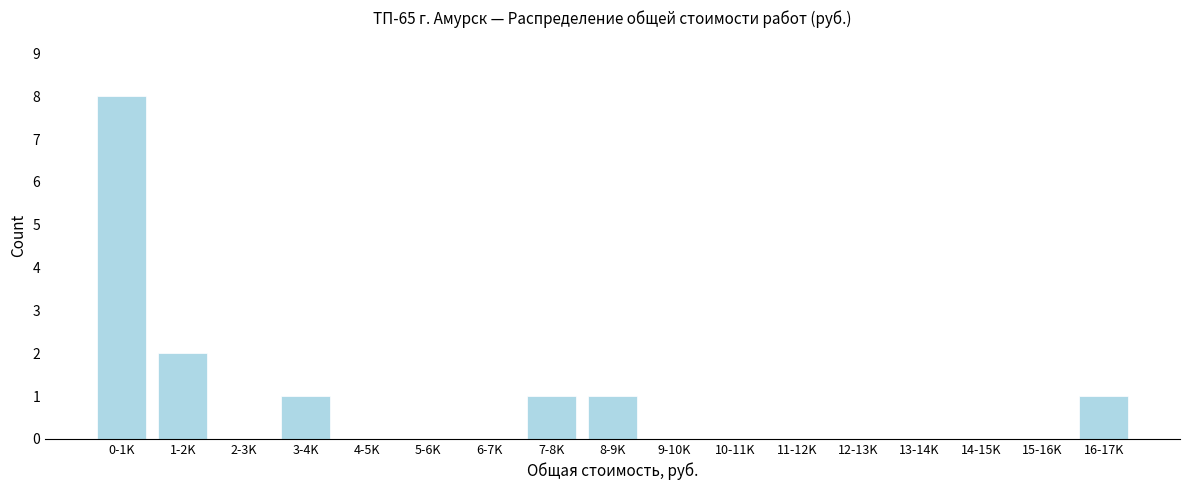

Reading right to left, transcribe all the data shown in this chart.

16-17K=1	15-16K=0	14-15K=0	13-14K=0	12-13K=0	11-12K=0	10-11K=0	9-10K=0	8-9K=1	7-8K=1	6-7K=0	5-6K=0	4-5K=0	3-4K=1	2-3K=0	1-2K=2	0-1K=8